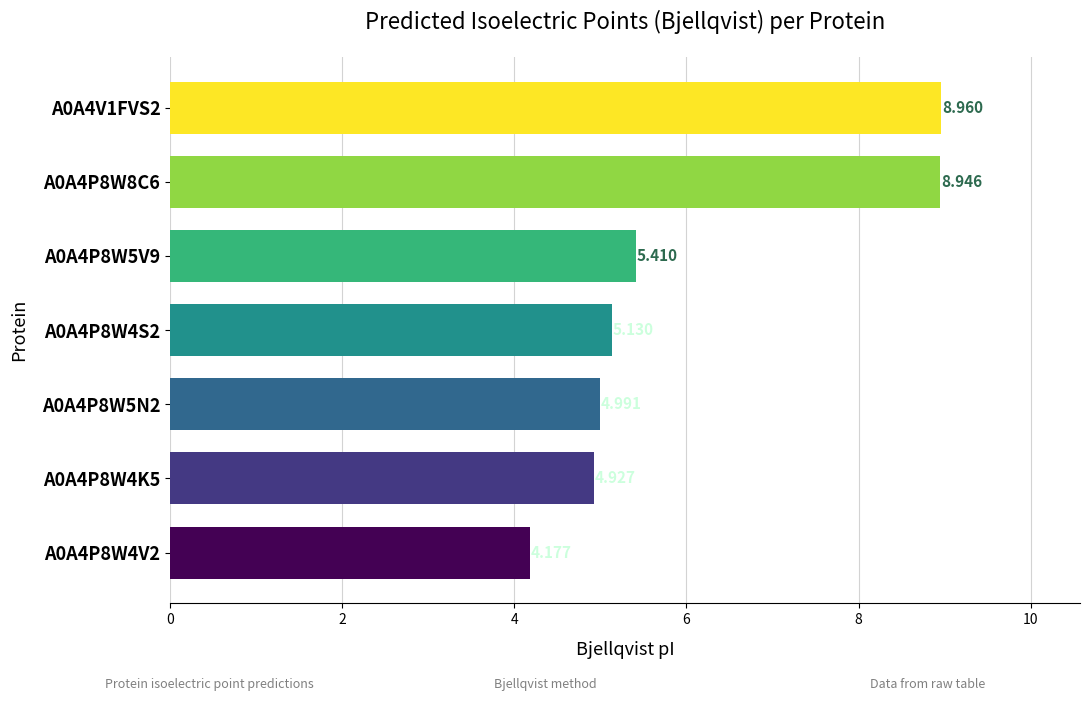

Does the chart contain any negative values?

No